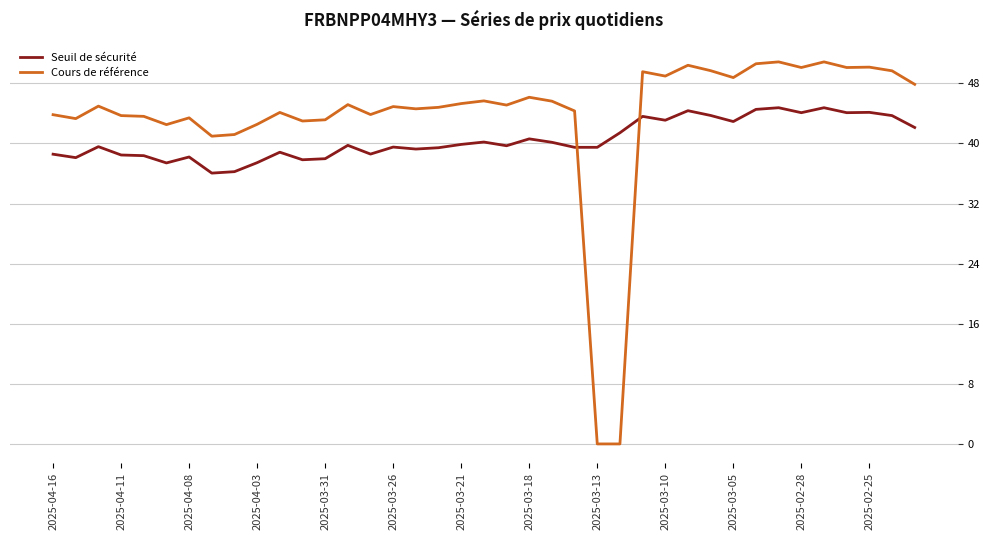

Rank the series by their maximum value, from lowest to highest.

Seuil de sécurité, Cours de référence